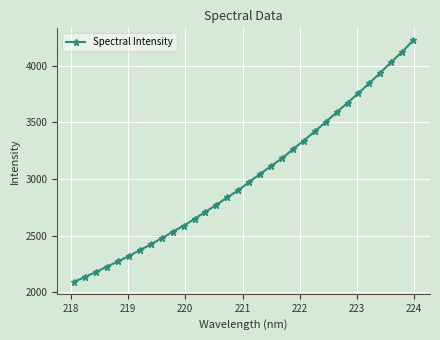

What is the value of the 19th point from the left?

3113.9